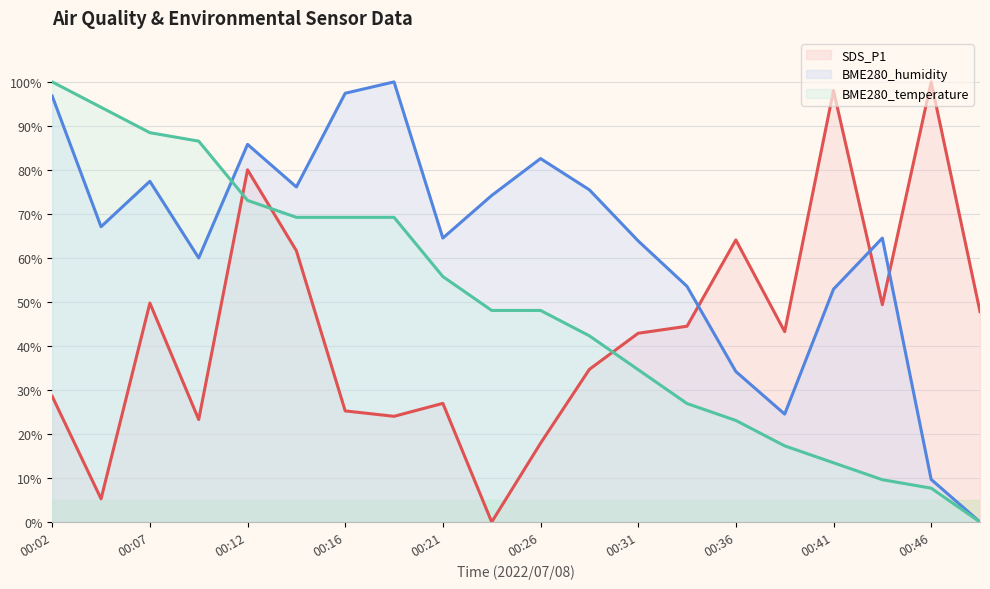

Which series changed the most between 00:26 and 00:29?

SDS_P1